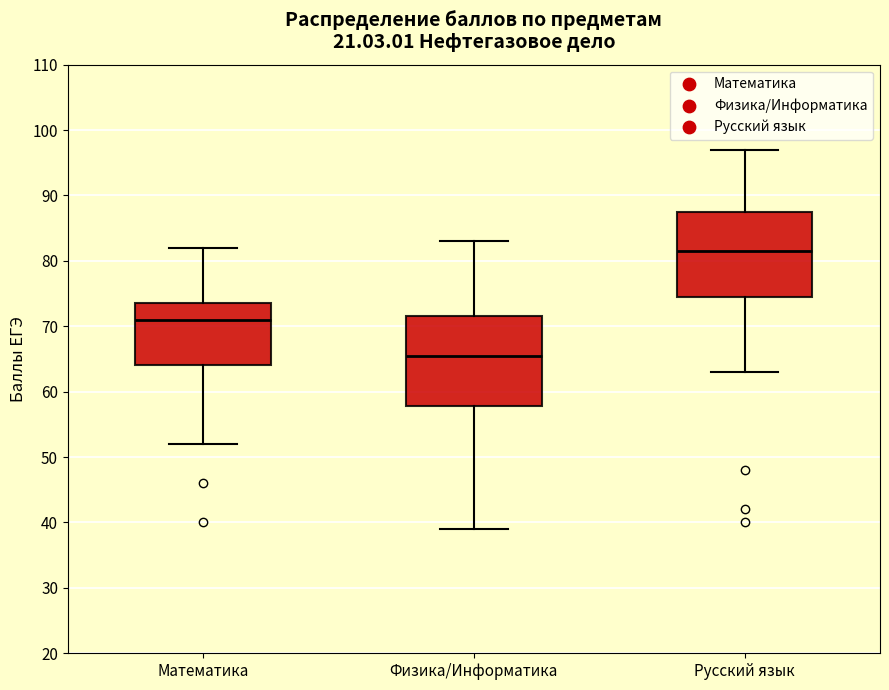

Reading left to right, read every box against the y-axis: the position of its median line, the range the box covers, and the ends of its whiskers. The values are not printed on the chart, so give them approximately, as read against the axis.

Математика: median 71, box 64 to 74, whiskers 52 to 82
Физика/Информатика: median 66, box 58 to 72, whiskers 39 to 83
Русский язык: median 82, box 75 to 88, whiskers 63 to 97